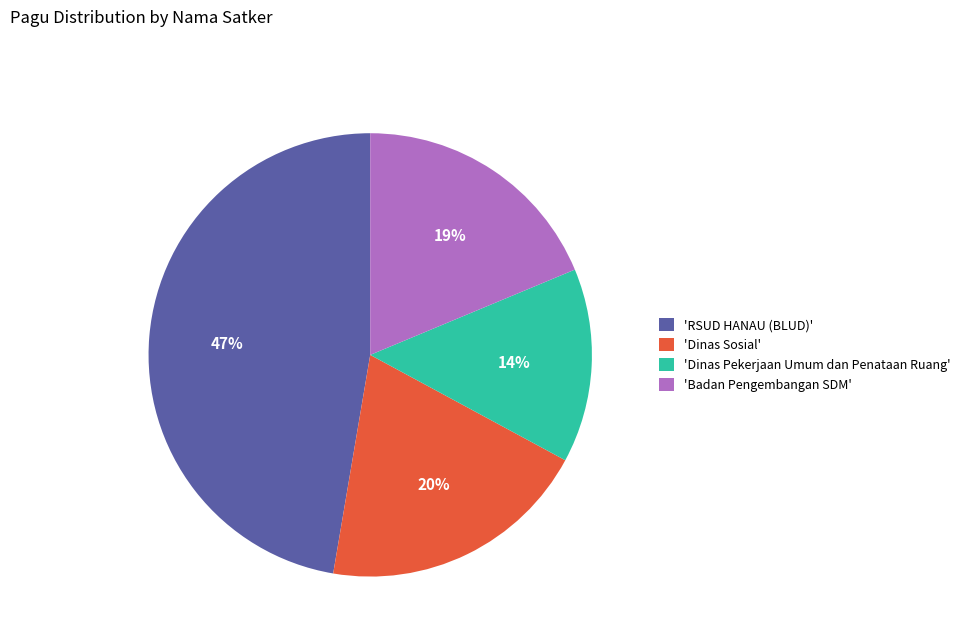

Rank the categories by value from lowest to highest.

'Dinas Pekerjaan Umum dan Penataan Ruang', 'Badan Pengembangan SDM', 'Dinas Sosial', 'RSUD HANAU (BLUD)'